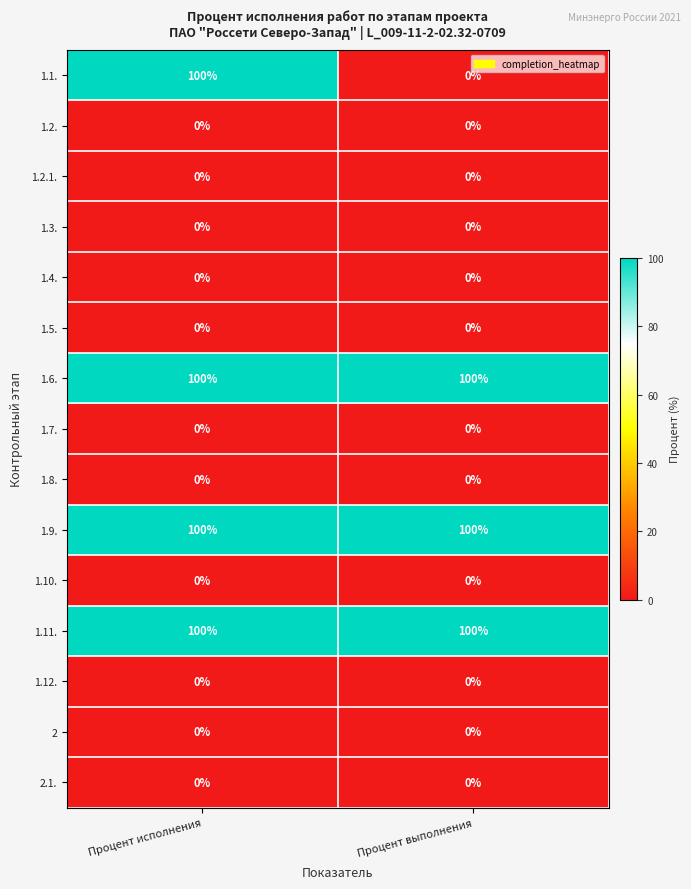

What is the maximum value shown in the chart?

100